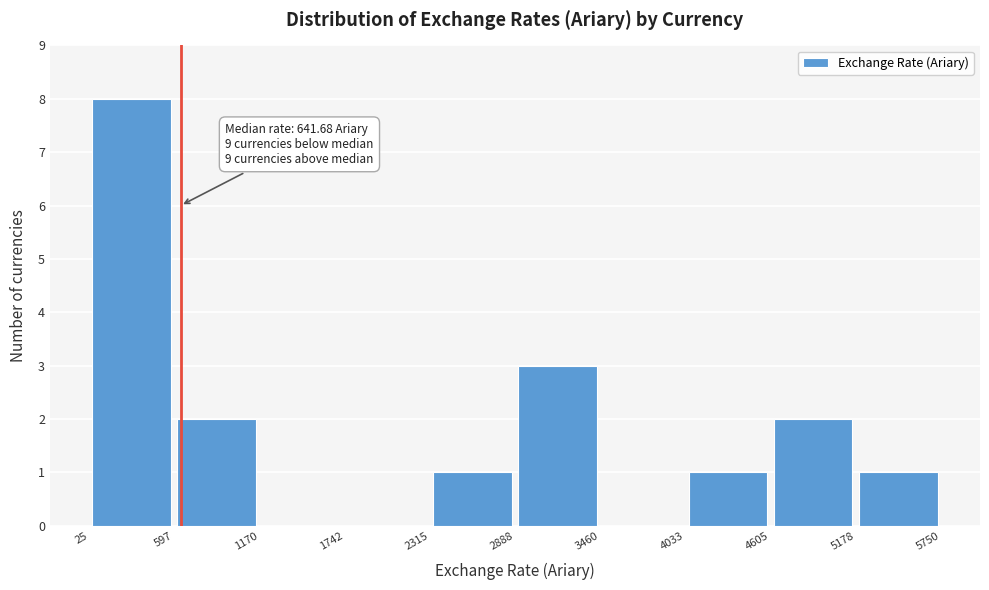

Over which range of the x-axis is the bar tallest?

25 to 597